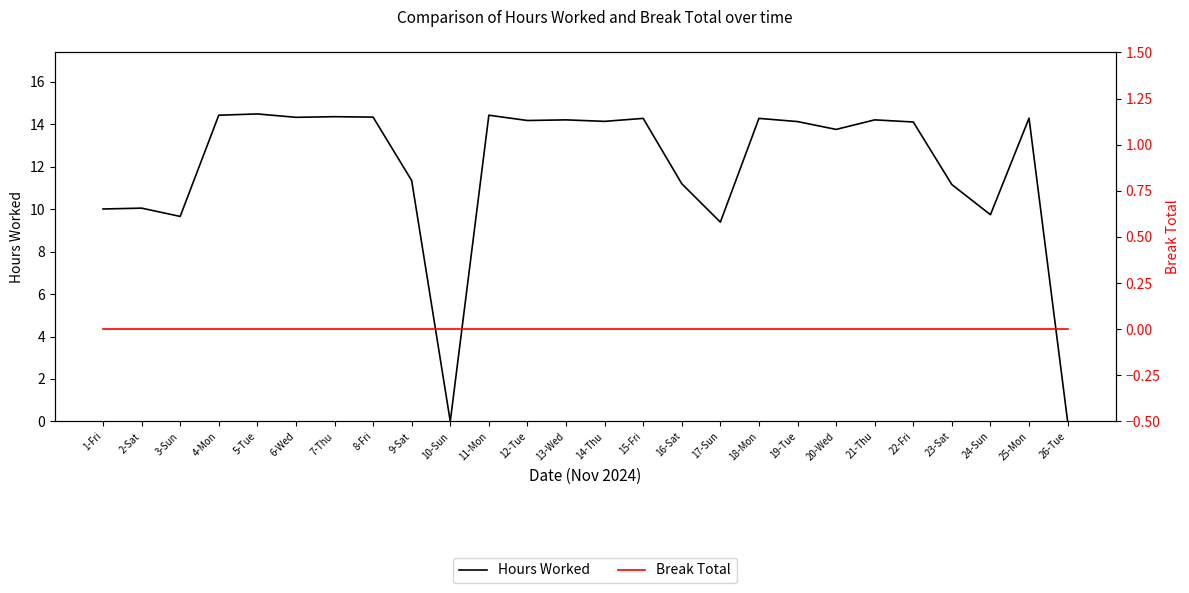

Where is the first local maximum for Hours Worked?

2-Sat